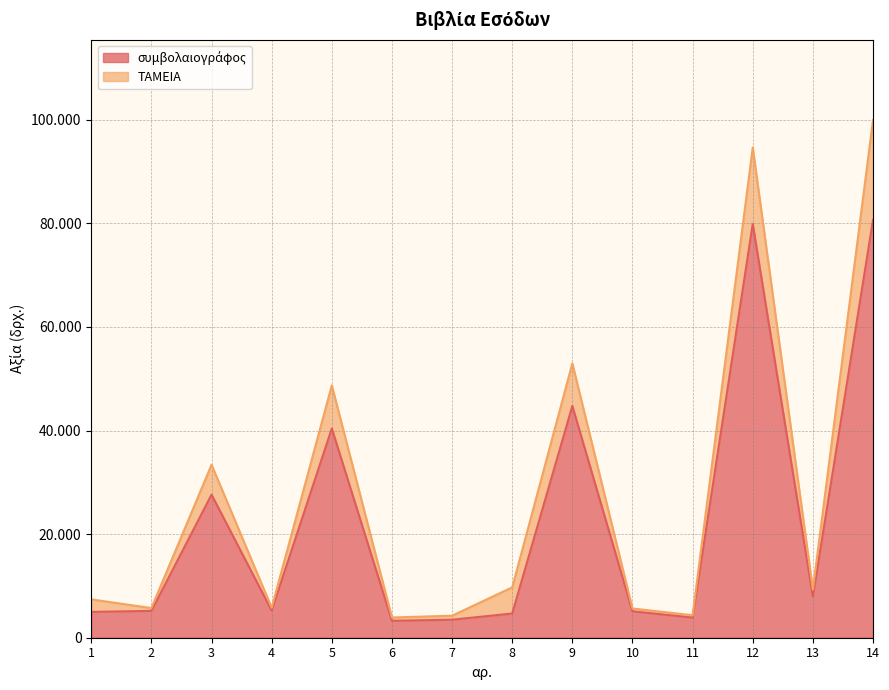

What is the smallest value displayed?

3264